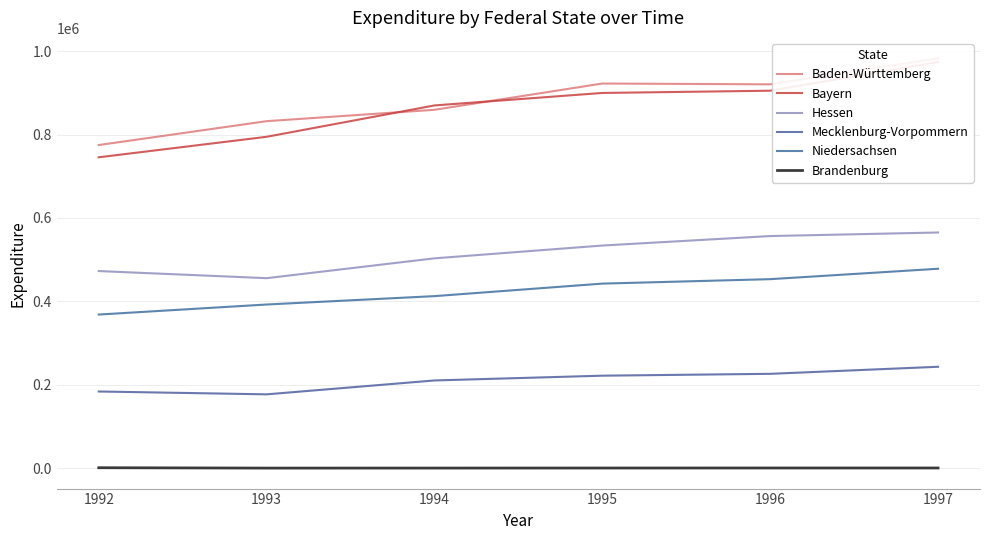

What is the total value across all series at 1992?

2546609.9